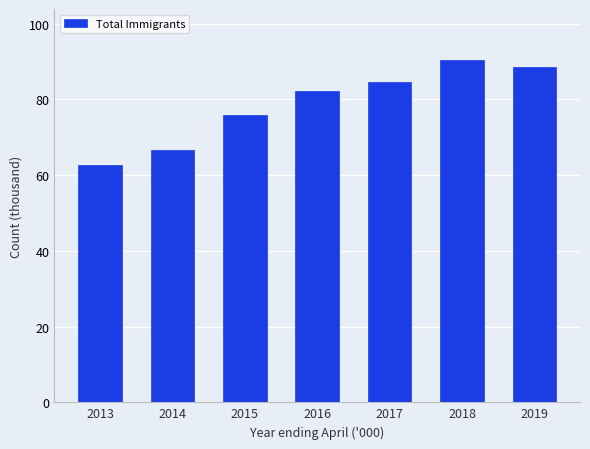

Reading left to right, transcribe all the data shown in this chart.

2013=62.7	2014=66.5	2015=75.9	2016=82.3	2017=84.6	2018=90.3	2019=88.6